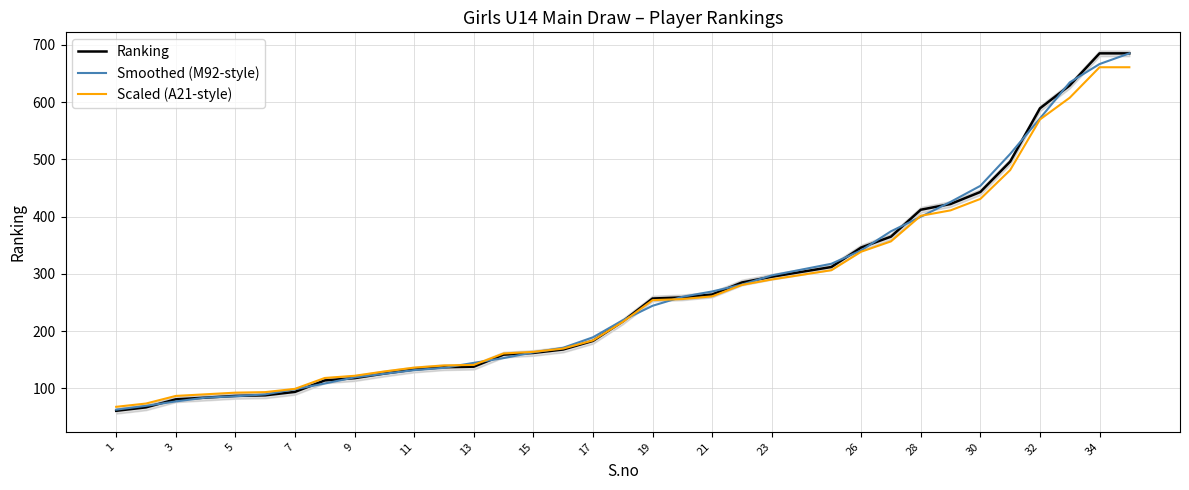

Which series has the largest range (max minus min)?

Ranking